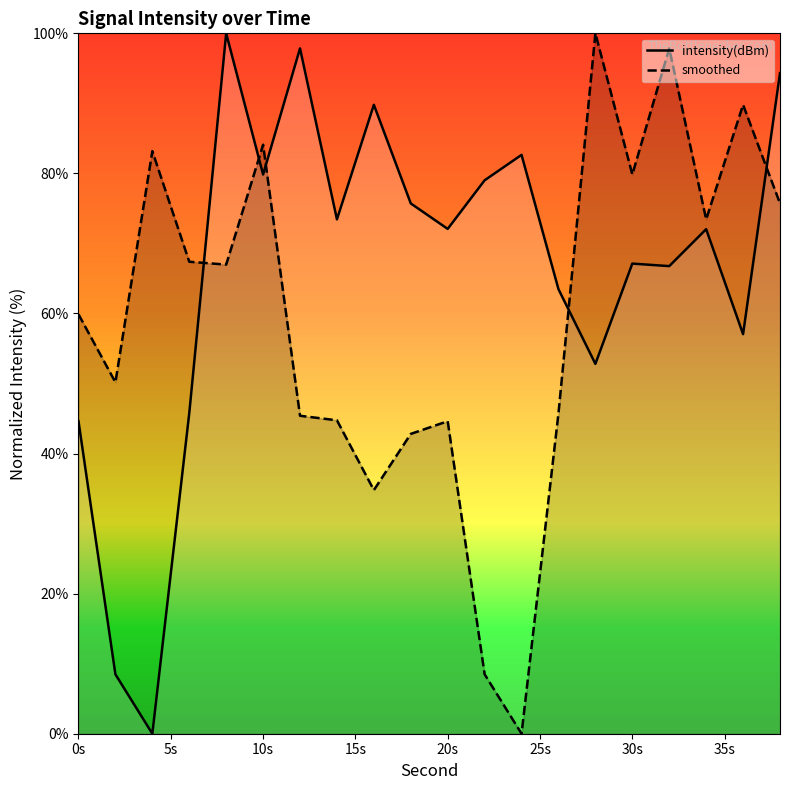

What are all the series names shown in the legend?

intensity(dBm), smoothed